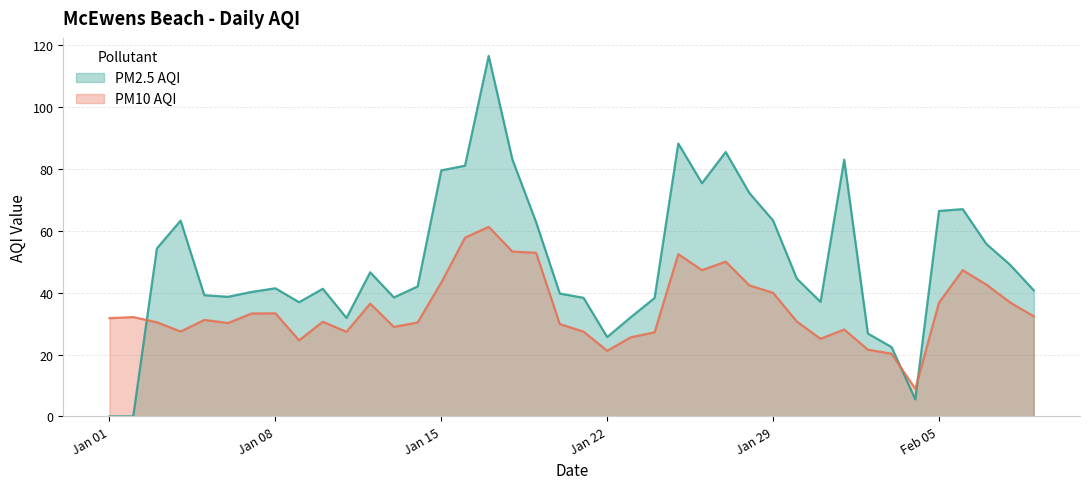

Rank the series by their average value, from lowest to highest.

PM10 AQI, PM2.5 AQI